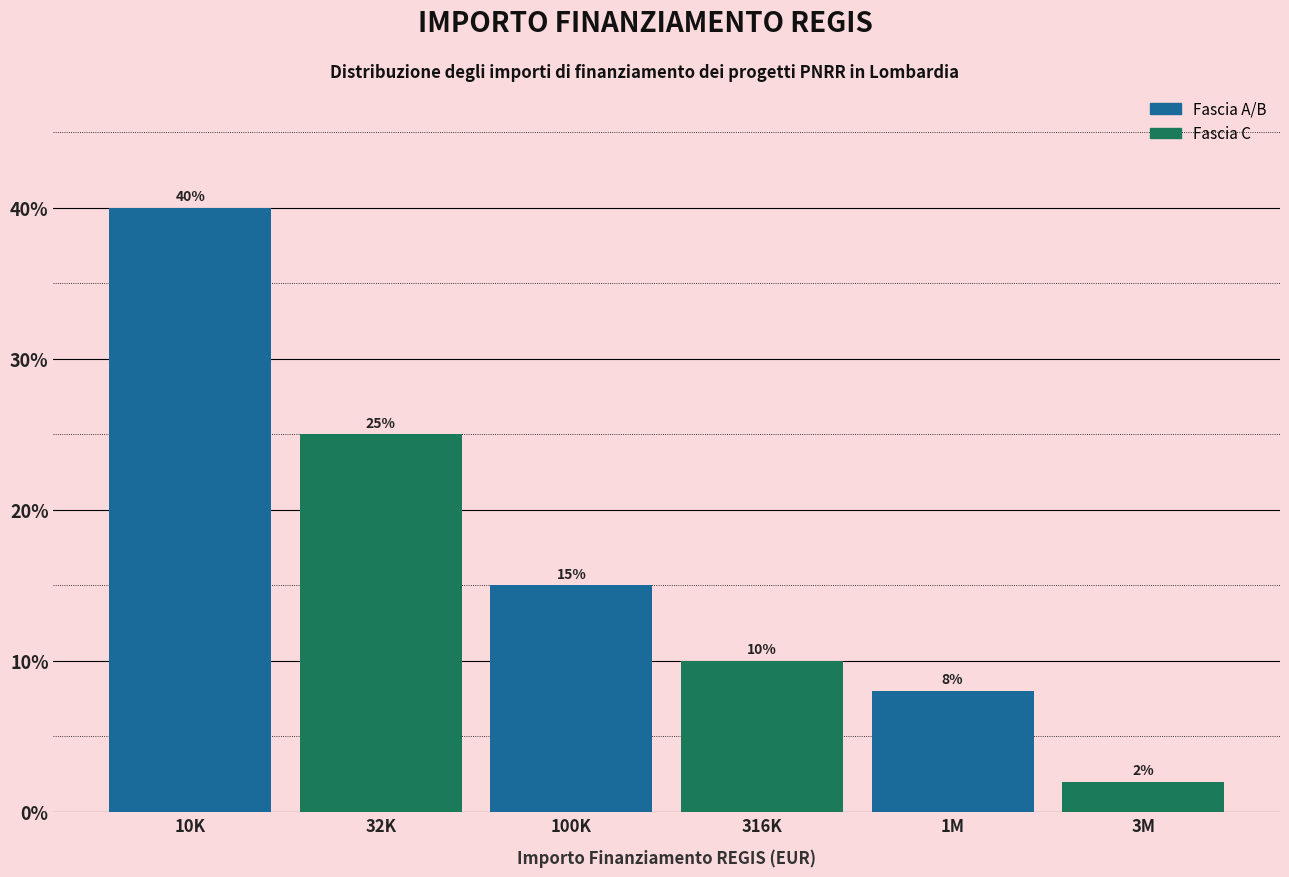

Reading left to right, extract all data points from this chart.

10K=40	32K=25	100K=15	316K=10	1M=8	3M=2